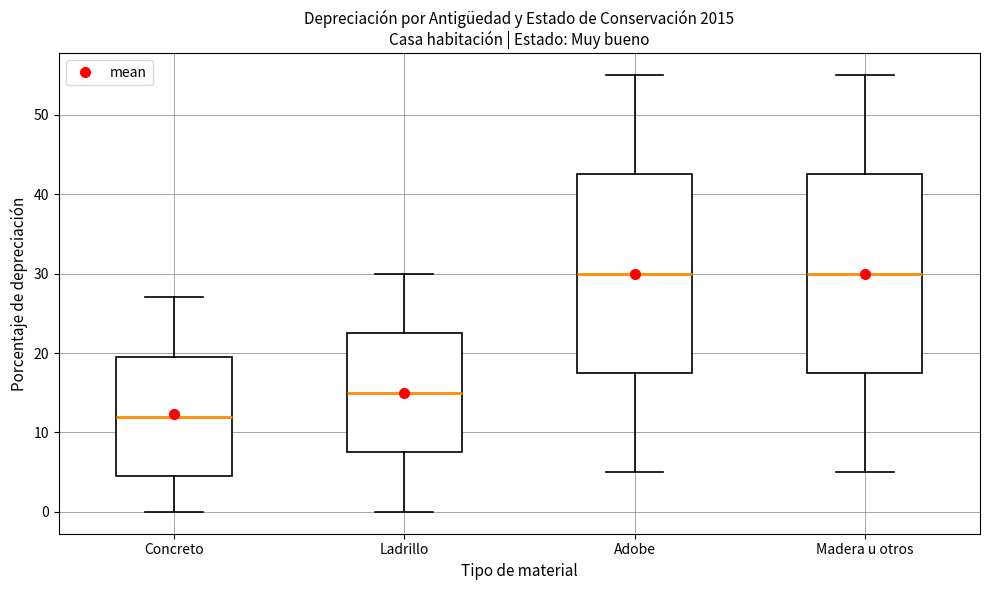

Where does the upper whisker of the box for Concreto end on the y-axis? The values are not printed on the chart, so give them approximately, as read against the axis.

27